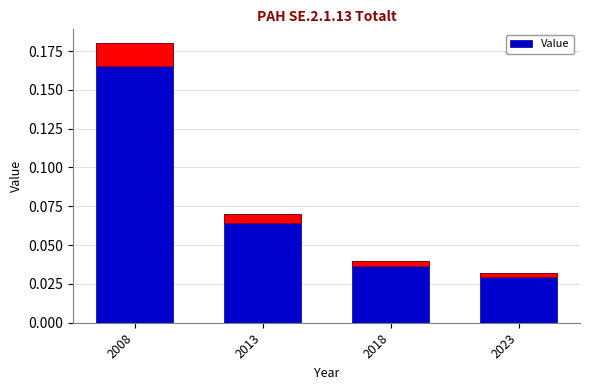

What is the sum of all values?

0.3